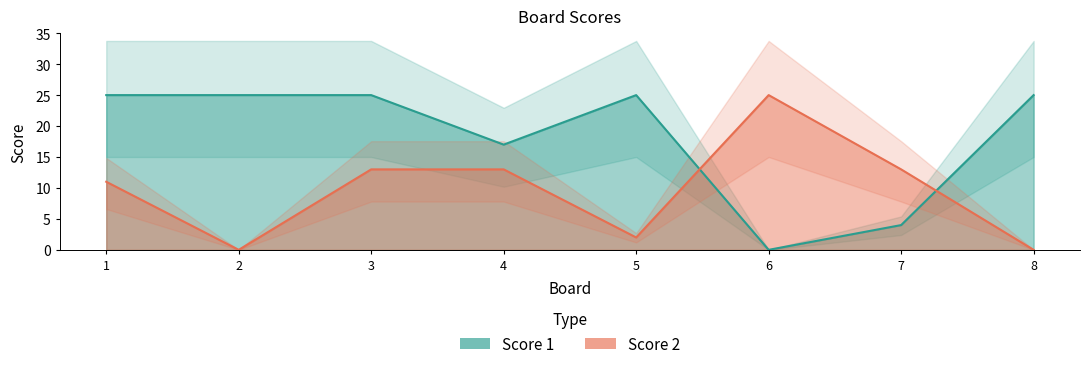

Which series has the largest total across all categories?

Score 1